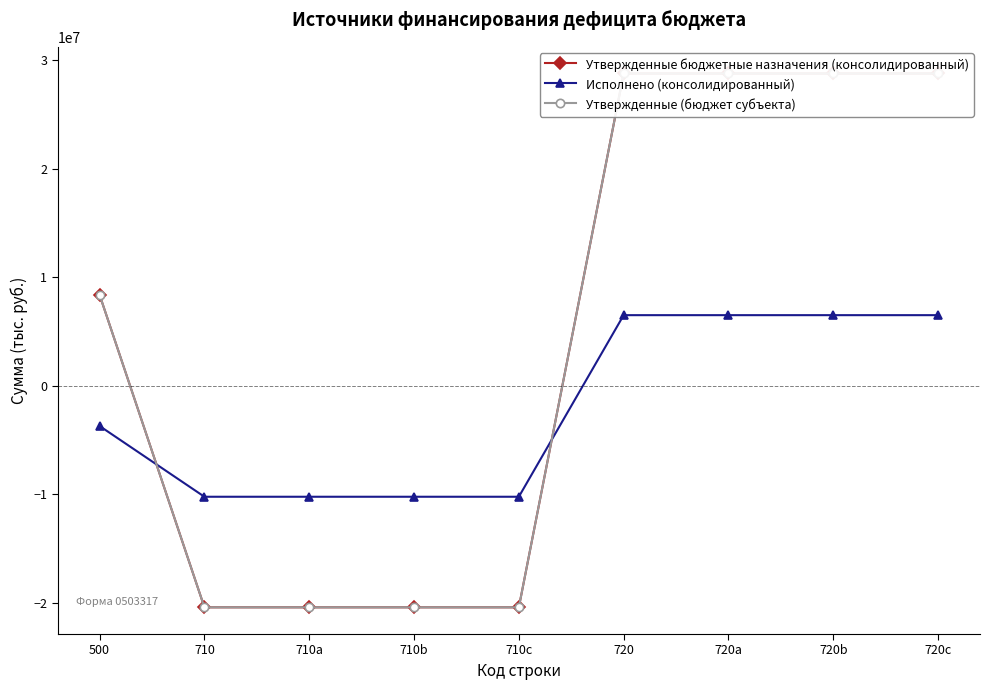

True or false: Исполнено (консолидированный) and Утвержденные (бюджет субъекта) intersect in this chart.

True